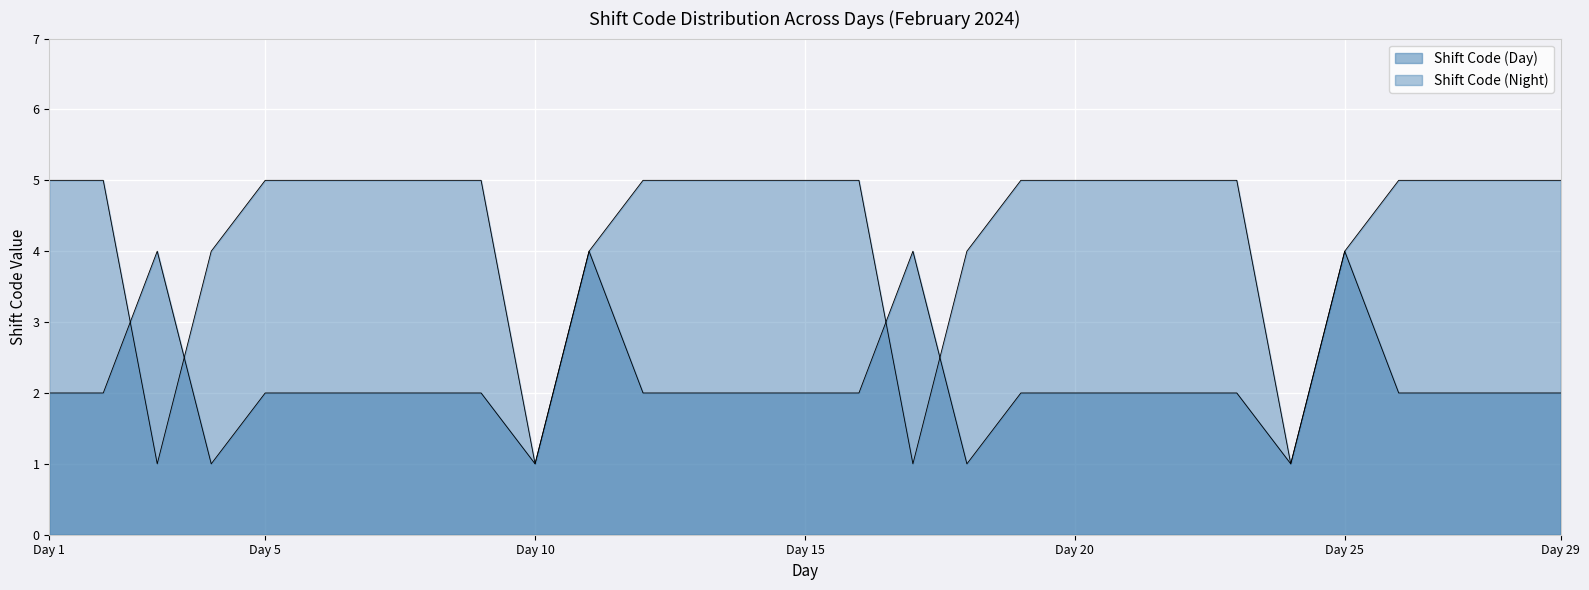

At how many categories does at least one series exceed 3?

27